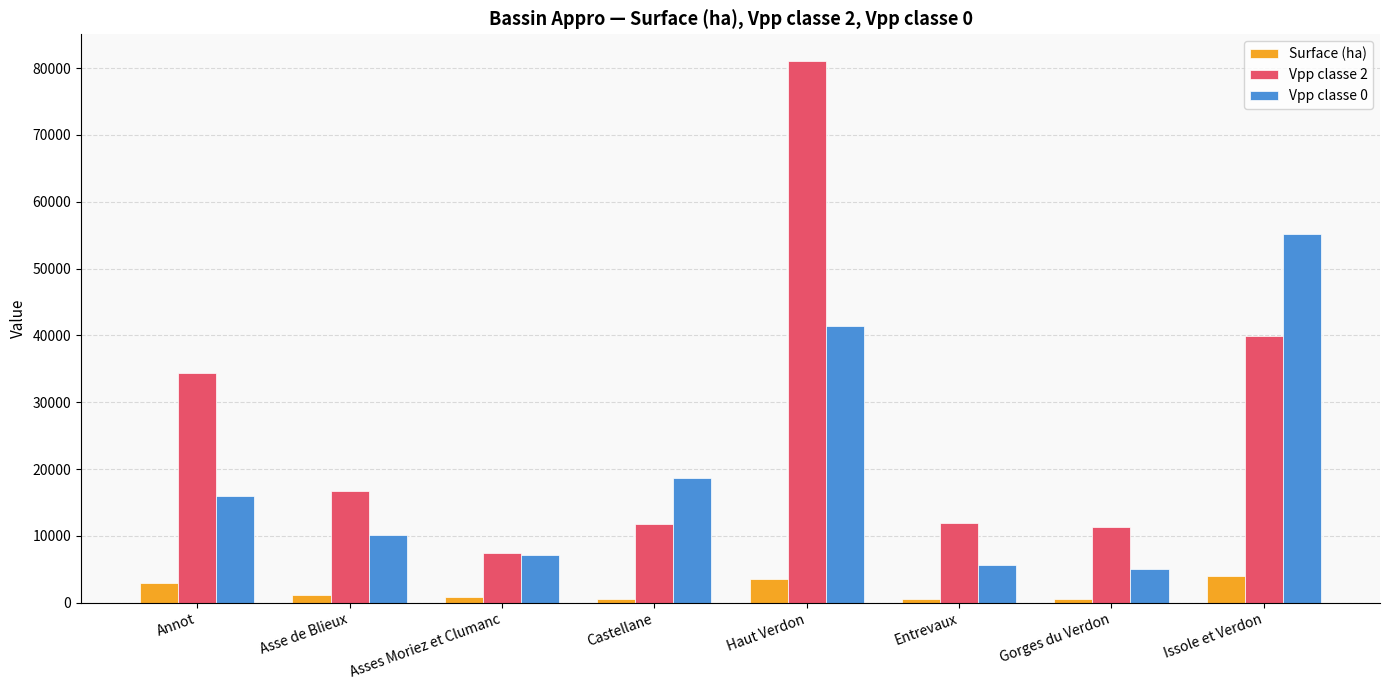

What is the label of the 1st bar from the right?

Issole et Verdon